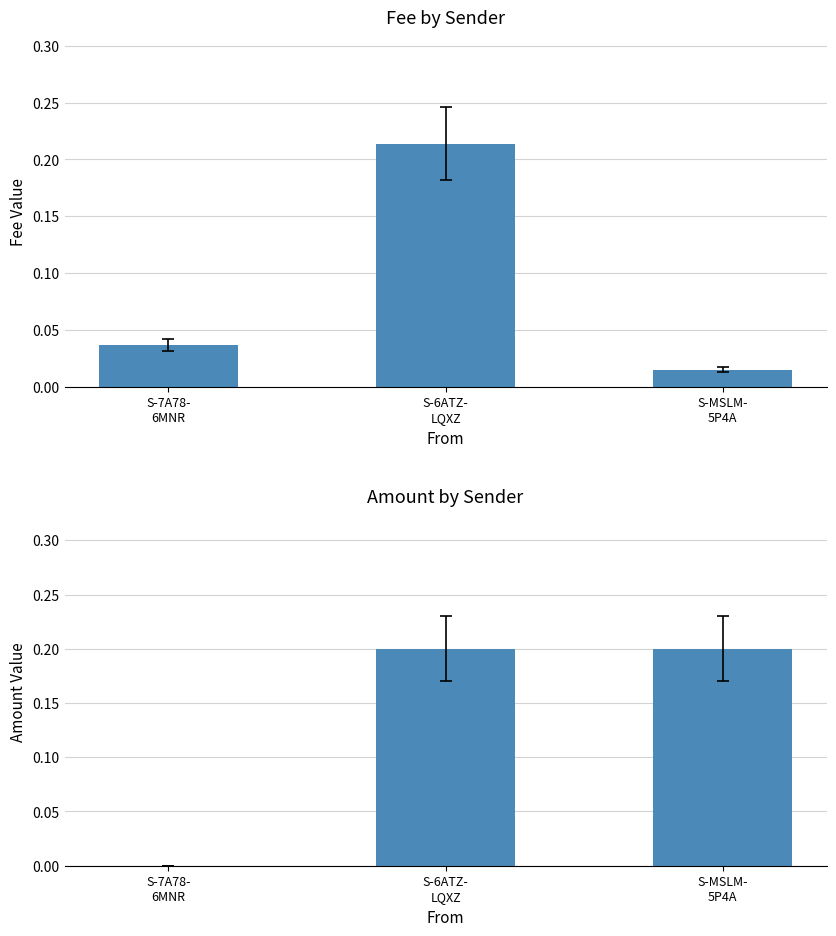

Count the Amount values in the range 0 to 1.

3